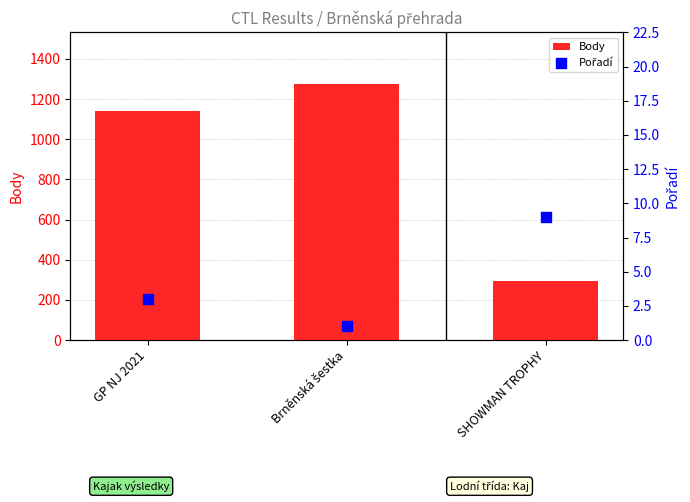

Is the value of Body at Brněnská šestka greater than the value of Pořadí at GP NJ 2021?

Yes